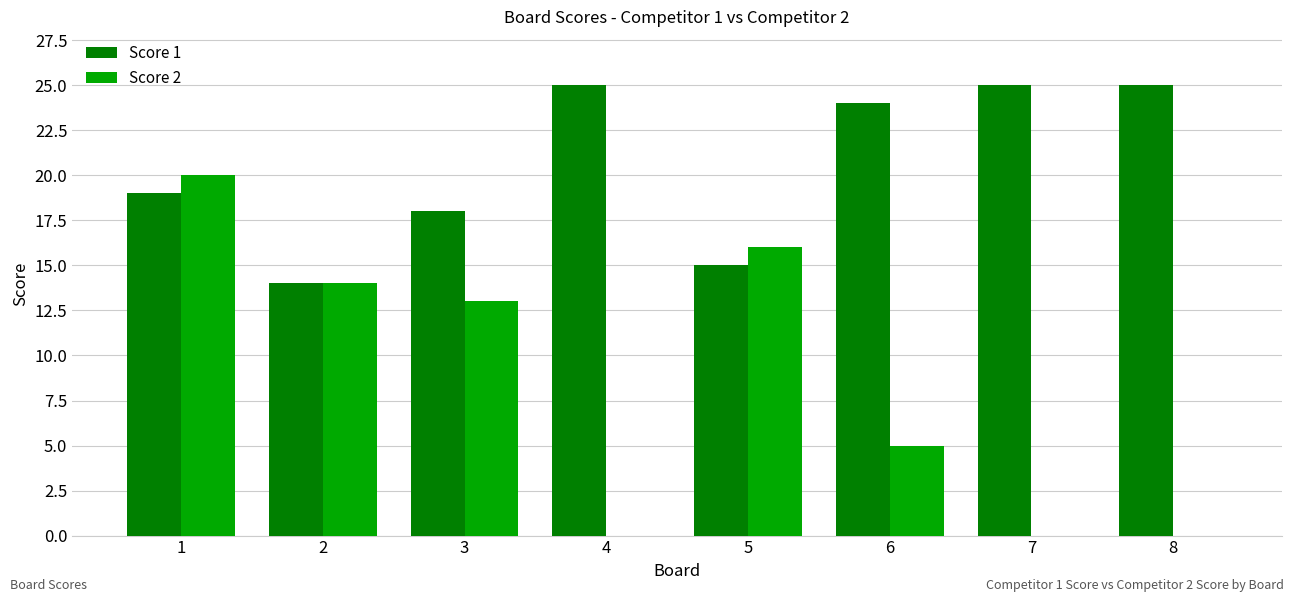

Count the number of data series in this chart.

2